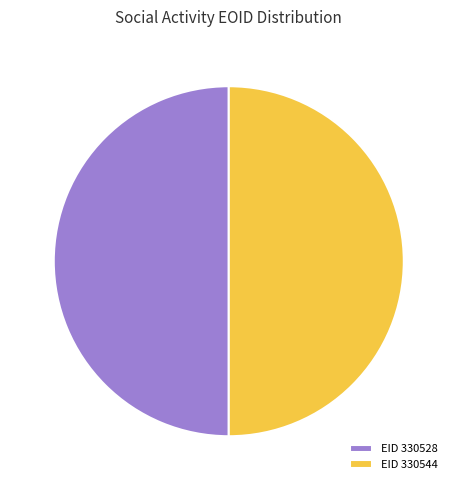

The EID 330544 slice represents 55% of the pie. True or false?

False